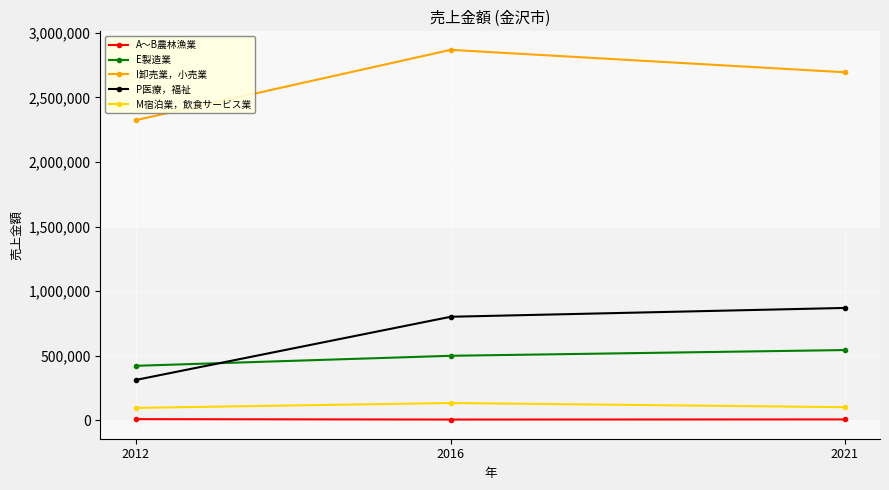

What is the total value across all series at 2021?

4214427